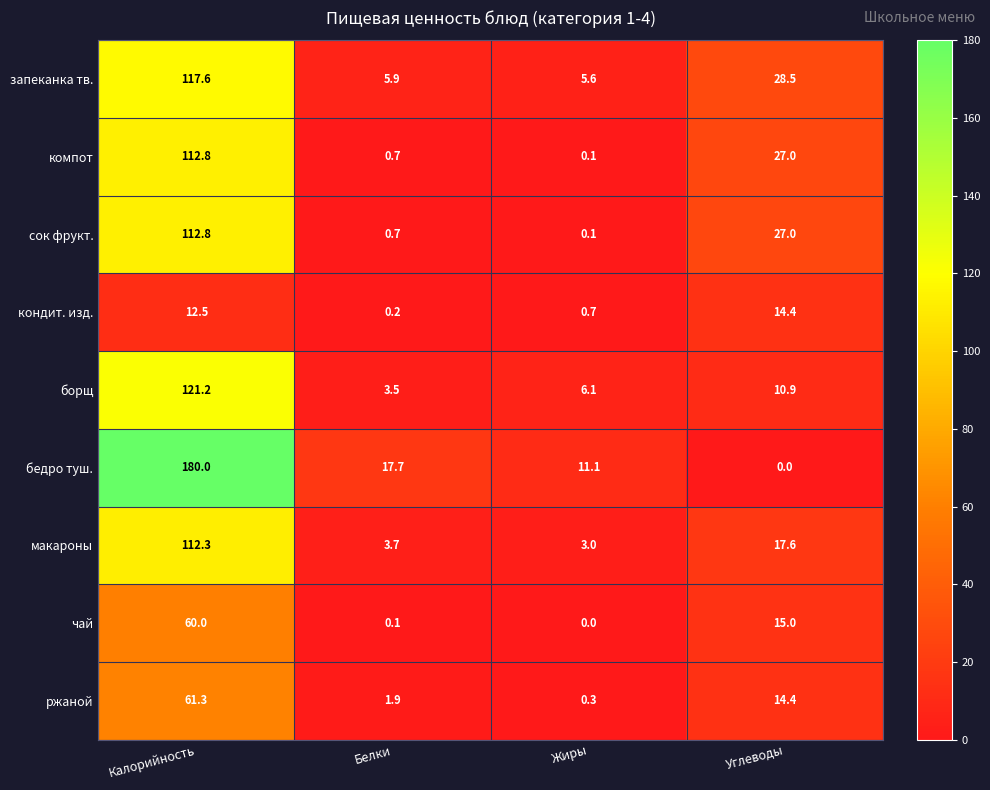

What is the difference between the second highest and minimum values in the бедро туш. series?

17.7